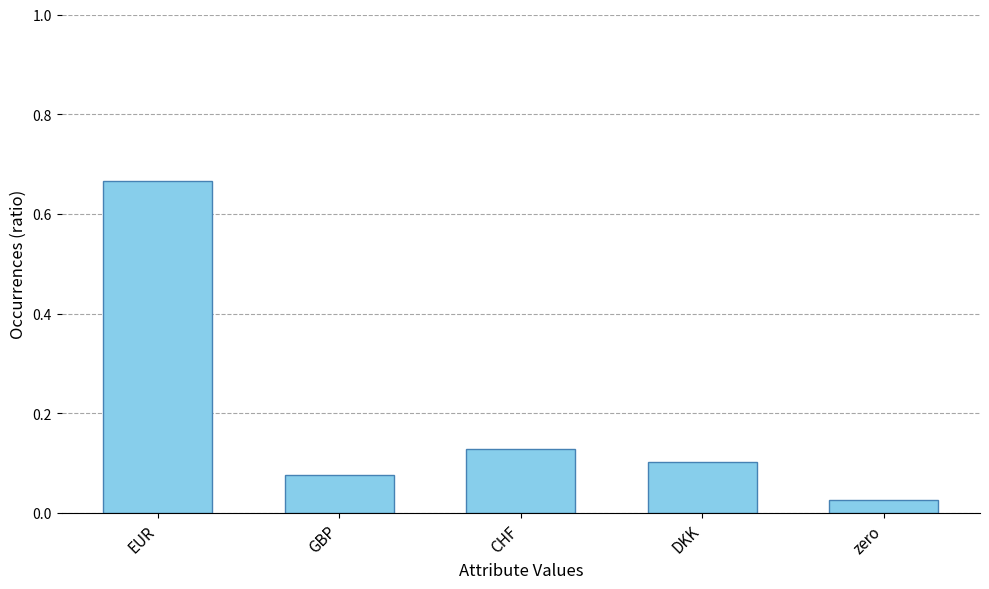

What position from the right is DKK?

2